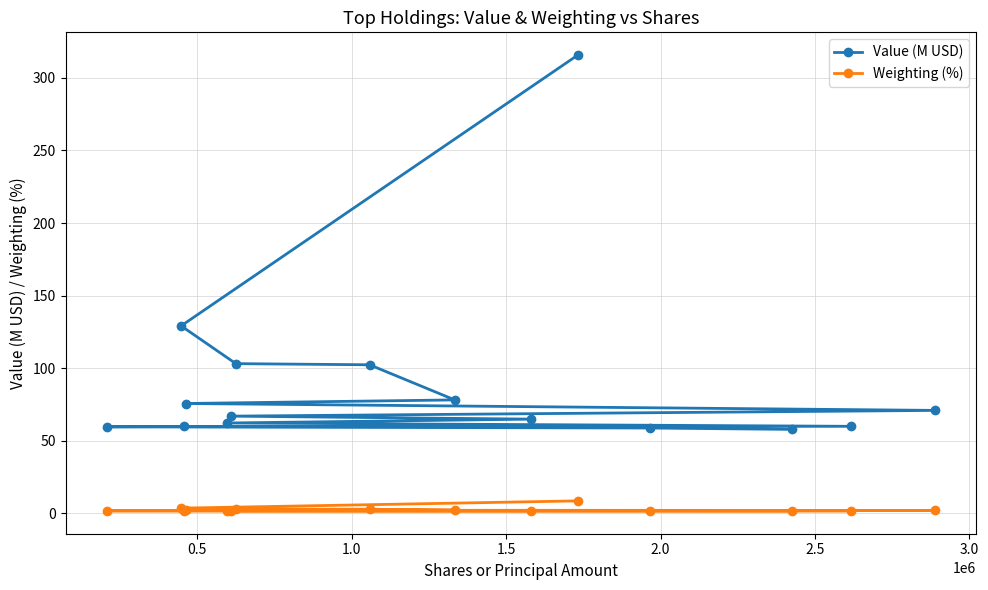

Reading left to right, extract all data points from this chart.

Value (M USD): 315.7	129.1	103.1	102.3	78.1	75.6	70.8	66.9	64.8	62.2	59.9	59.8	59.5	58.7	57.8
Weighting (%): 8.5	3.5	2.8	2.7	2.1	2.0	1.9	1.8	1.7	1.7	1.6	1.6	1.6	1.6	1.6